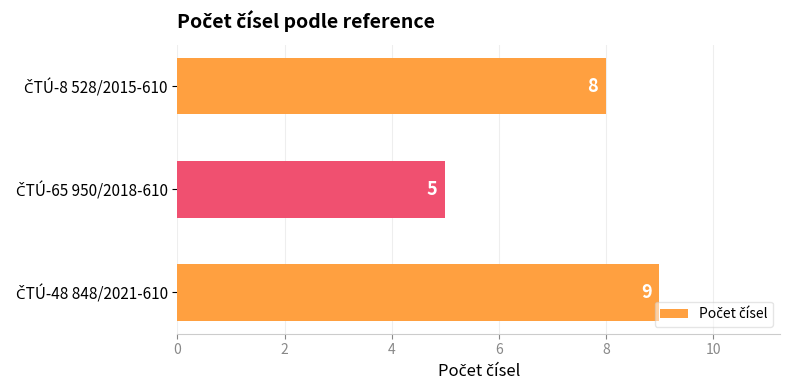

Count the values in the range 5 to 9.

3